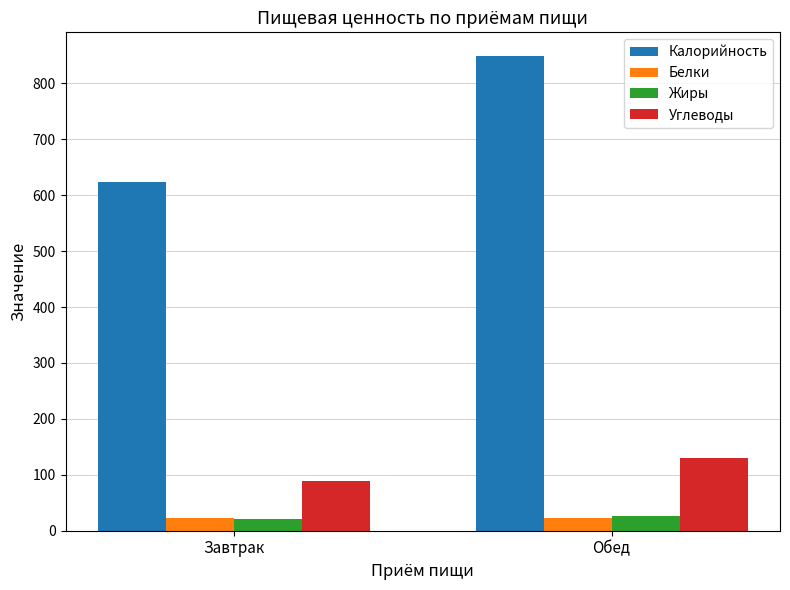

Rank the categories by Углеводы value from highest to lowest.

Обед, Завтрак